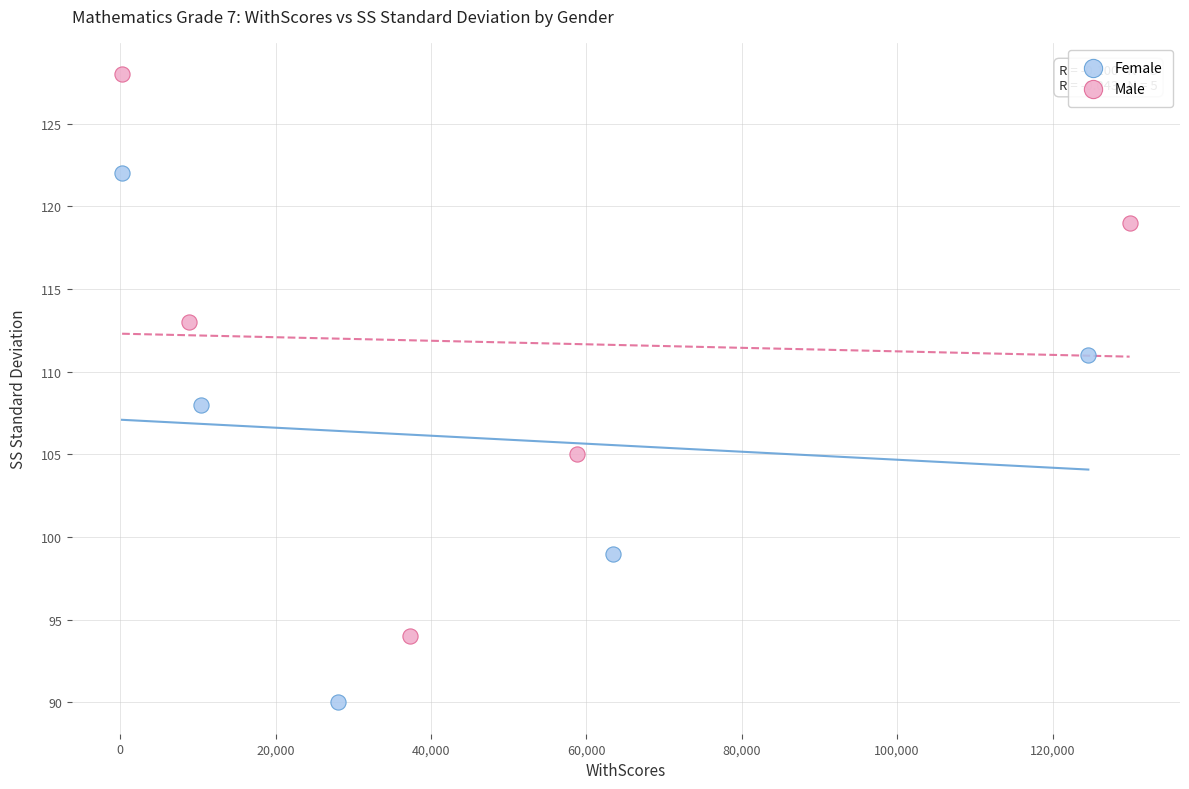

Which series contains the lowest Y value?

Female